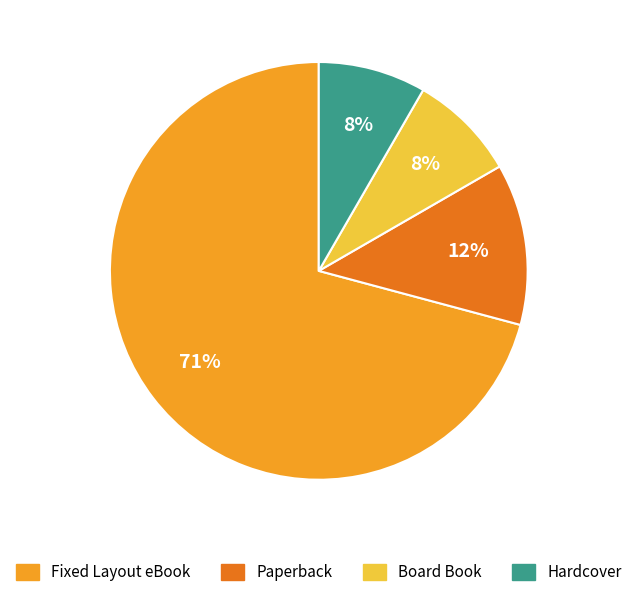

The Board Book slice represents 8% of the pie. True or false?

True